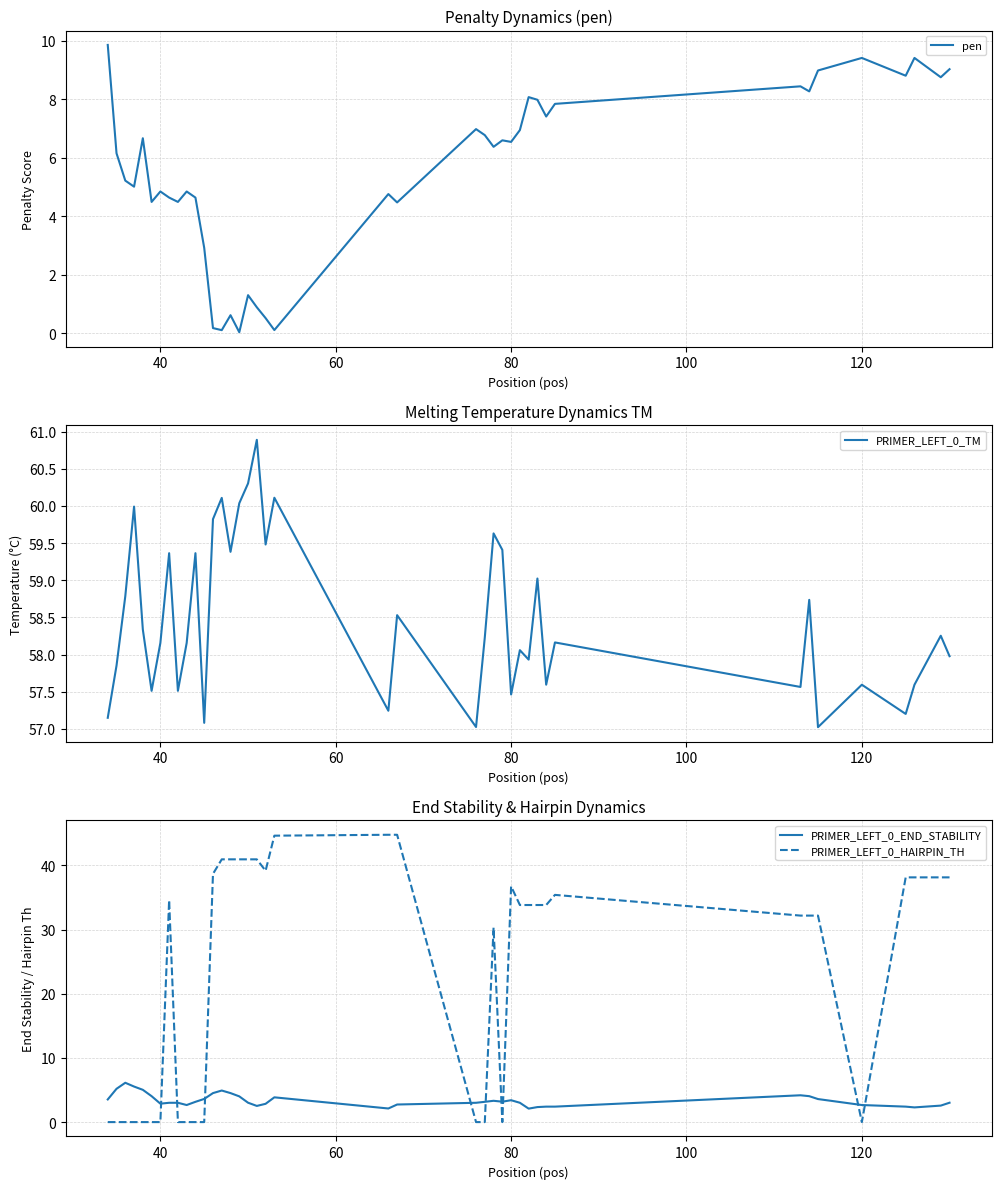

How many lines are shown in the chart?

4